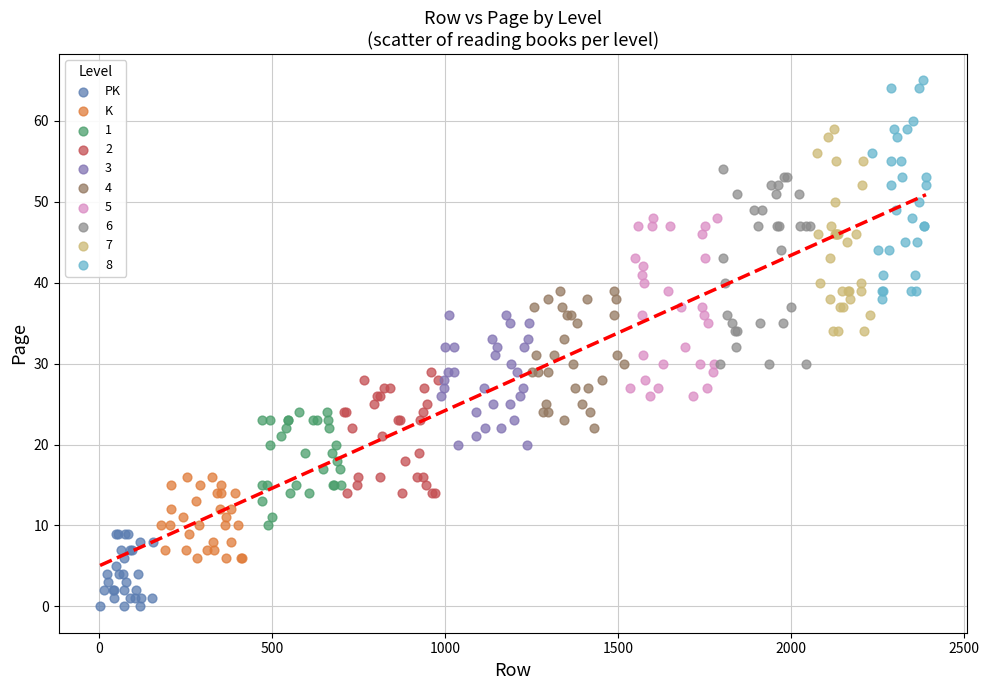

Which series reaches the minimum Y coordinate?

PK